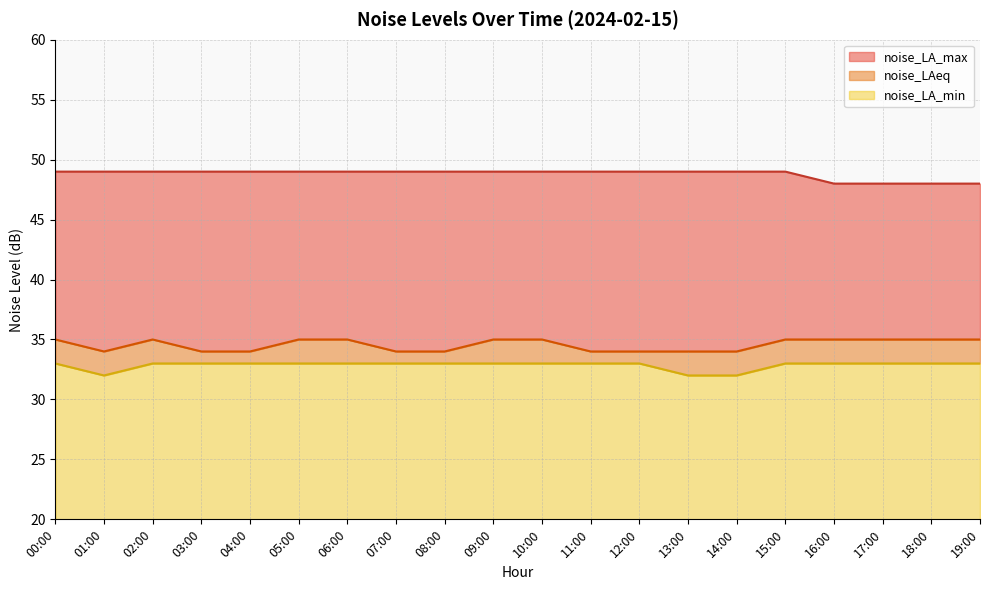

What is the average value of the noise_LA_max series?

49